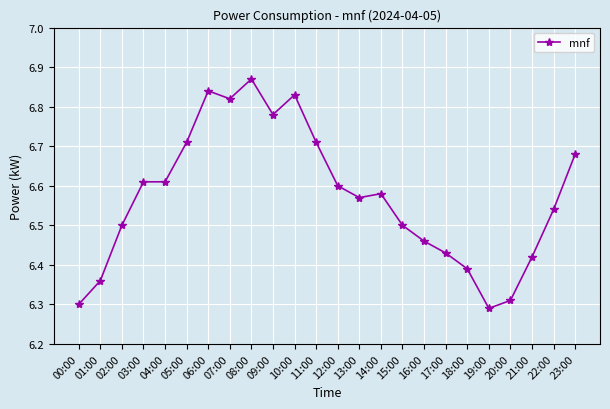

Which has a higher value, 14:00 or 07:00?

07:00